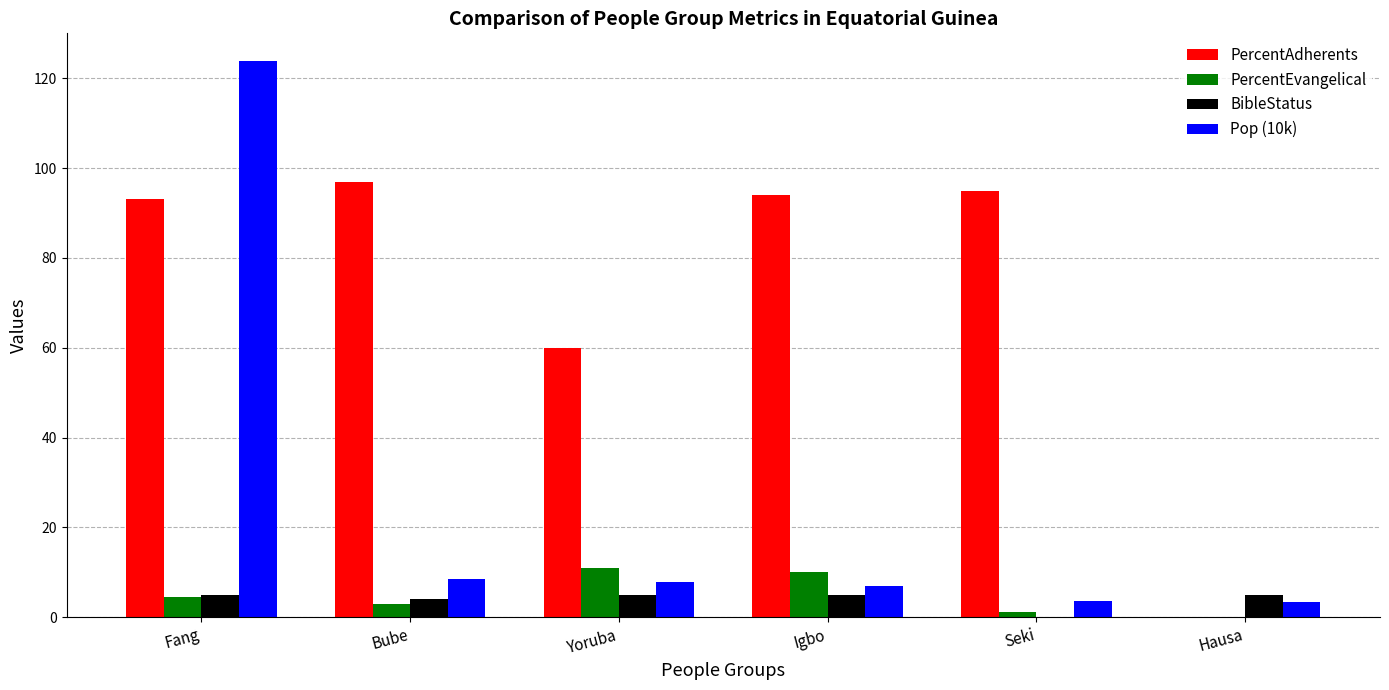

The value of PercentAdherents at Fang is 158.6. True or false?

False